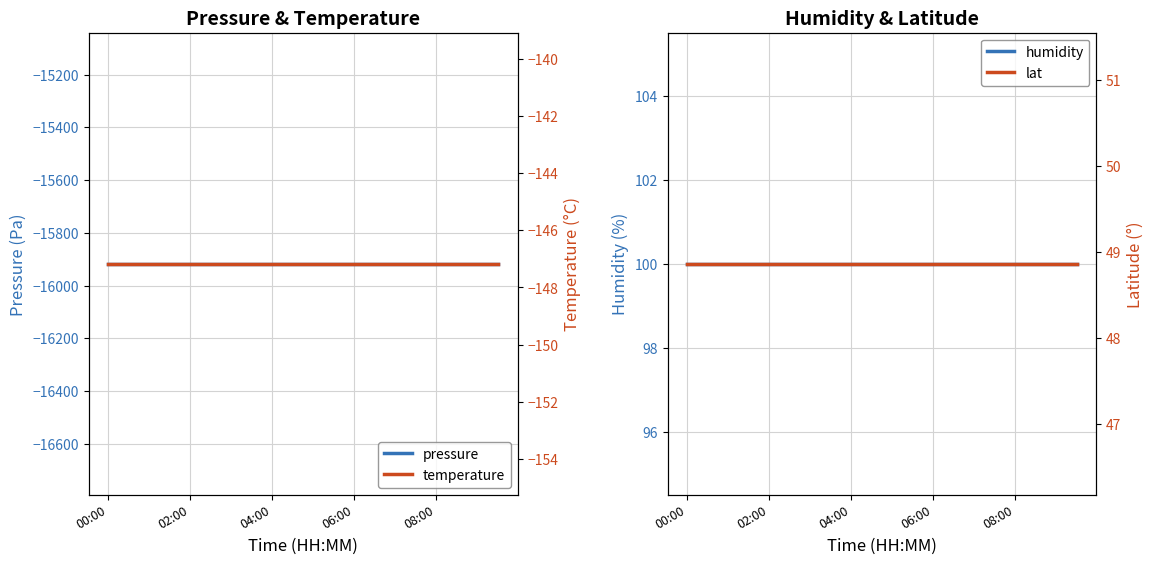

Which has a higher value, 16 or 04:00?

16